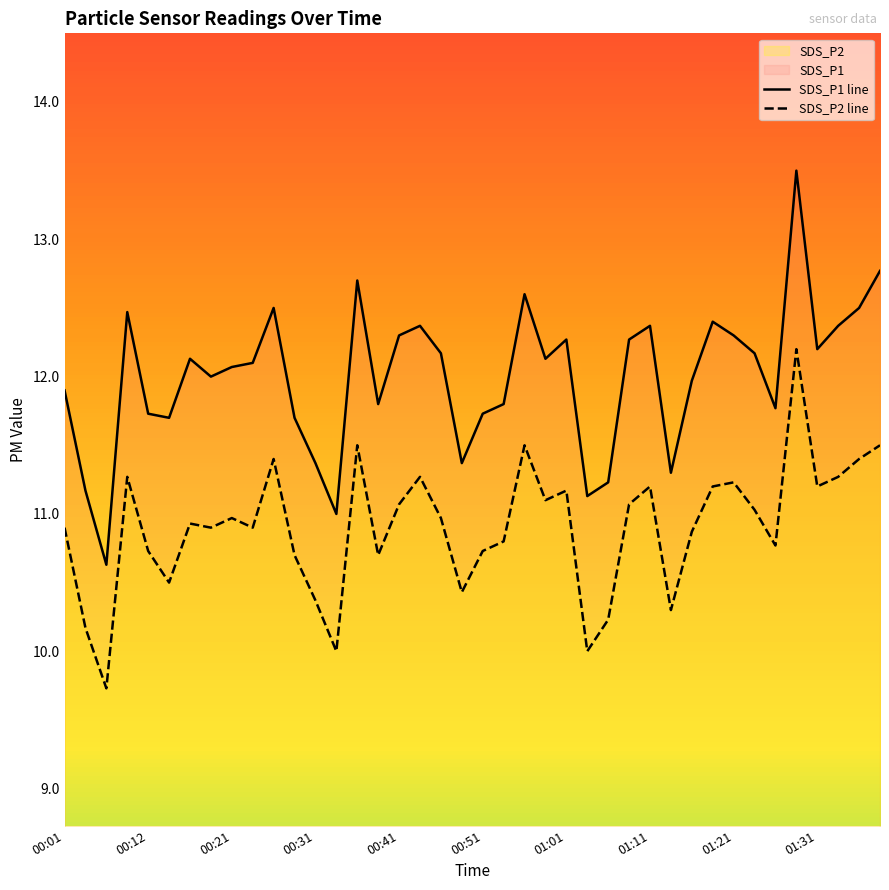

The SDS_P1 series shows 7.0 at 00:09. True or false?

False